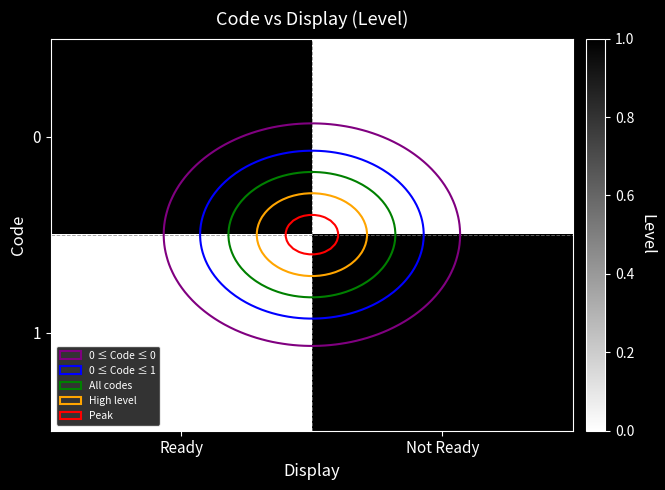

At which category does the chart reach its peak across all series?

Ready